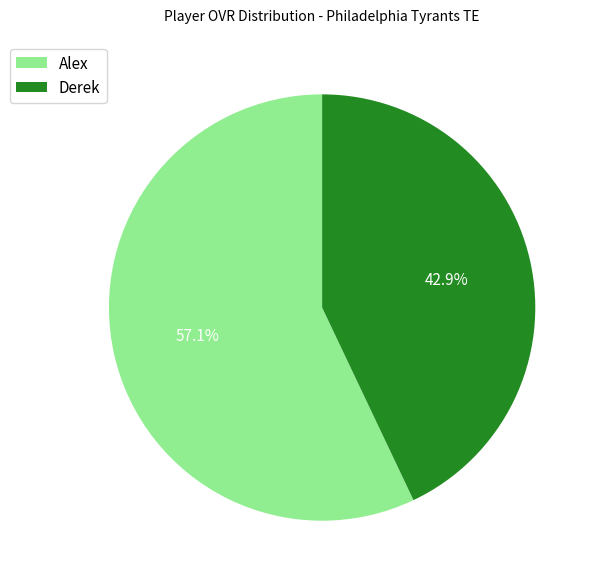

What is the majority slice?

Alex